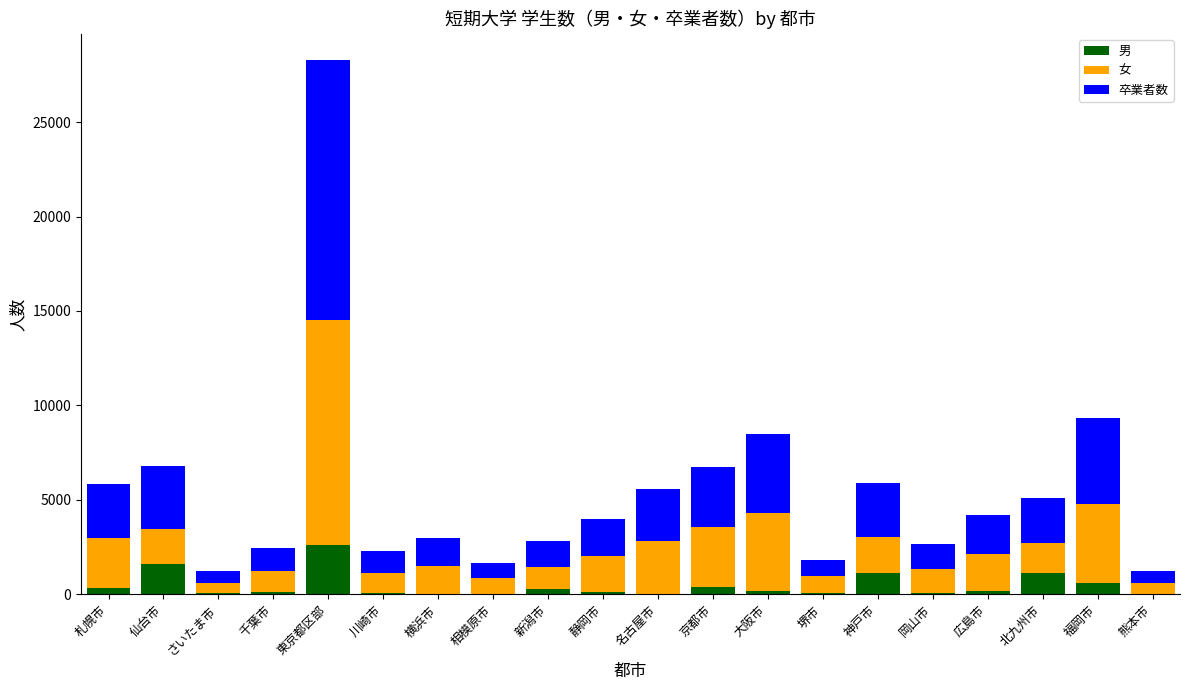

At which category is the sum across all series the highest?

東京都区部